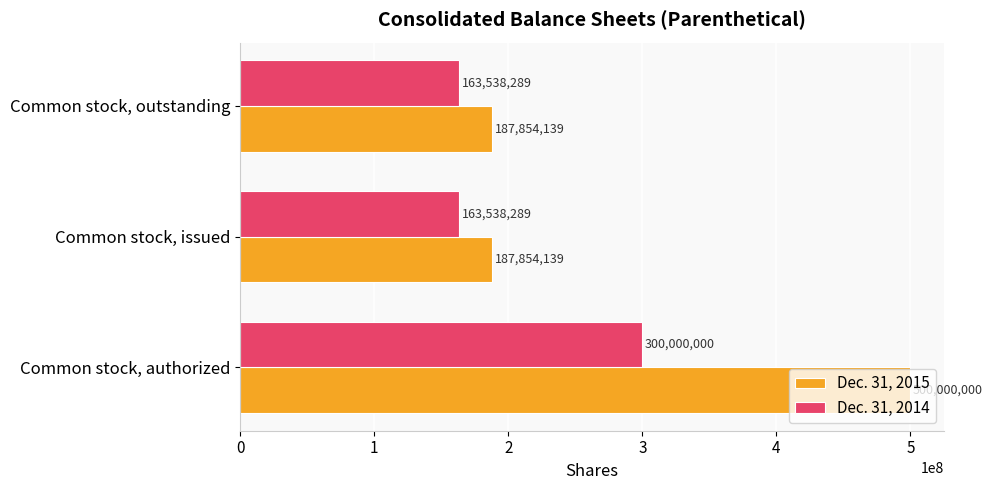

What is the minimum value shown in the chart?

163538289